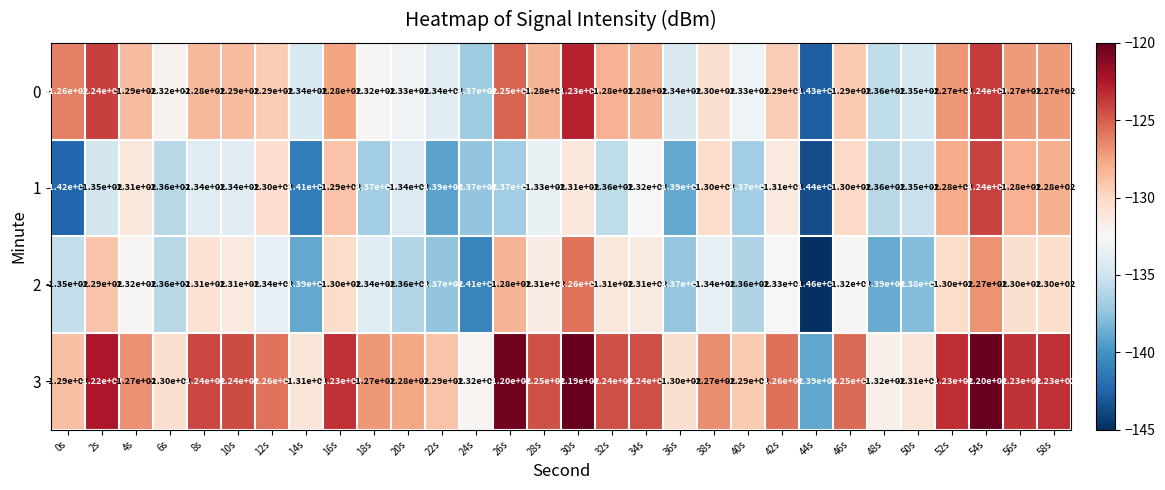

What is the difference between the maximum and minimum values in the 2 series?

20